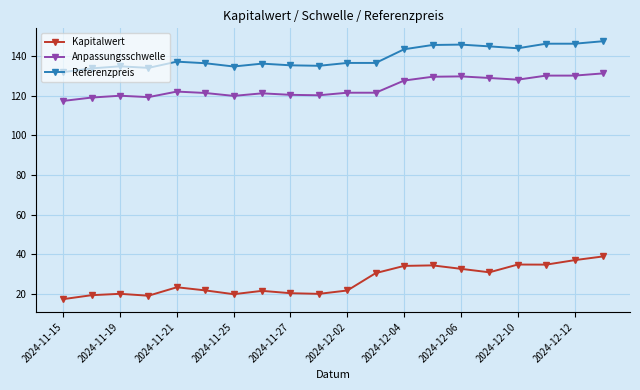

List the series in order of their peak value, highest first.

Referenzpreis, Anpassungsschwelle, Kapitalwert